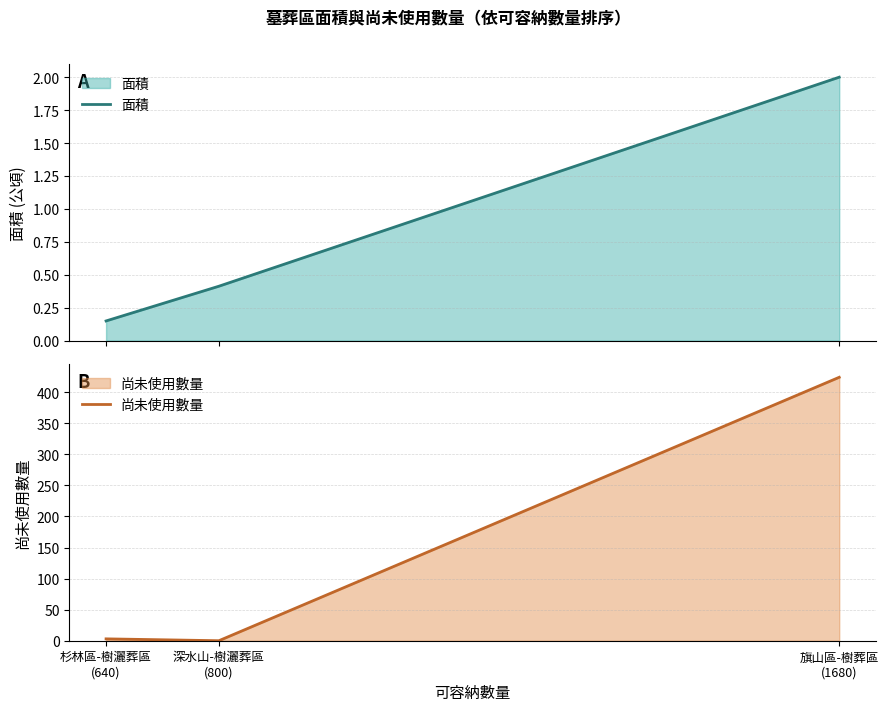

What is the difference between the maximum and minimum values in the 面積 series?

1.9